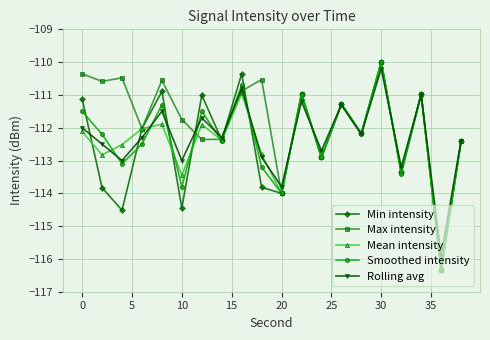

What is the greatest value displayed?

-110.0